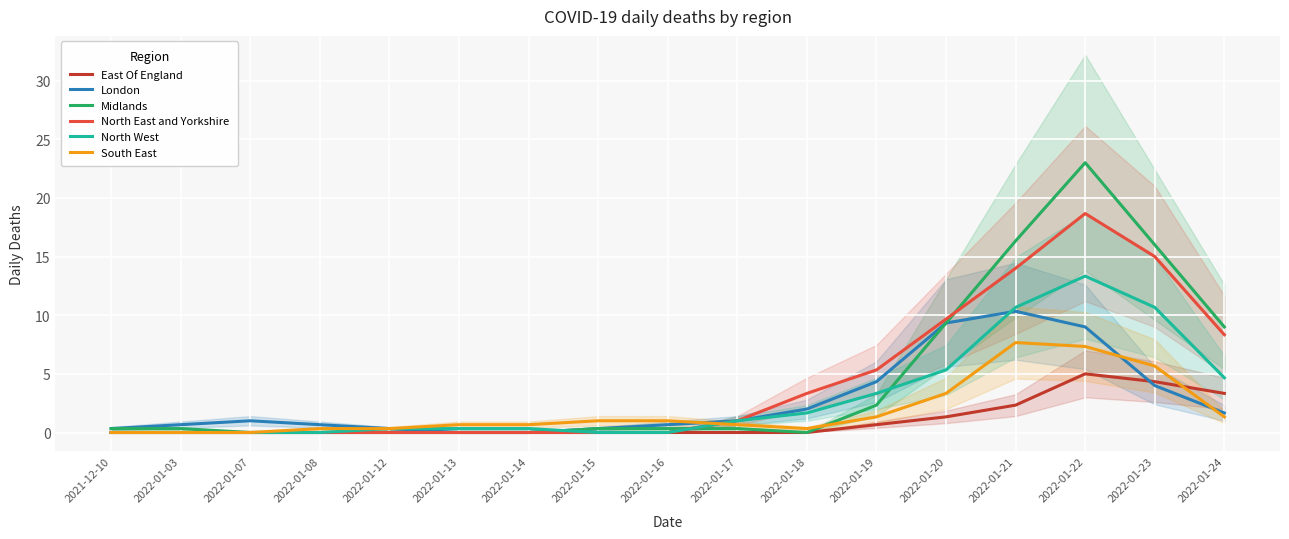

What position from the left is 2022-01-14?

7